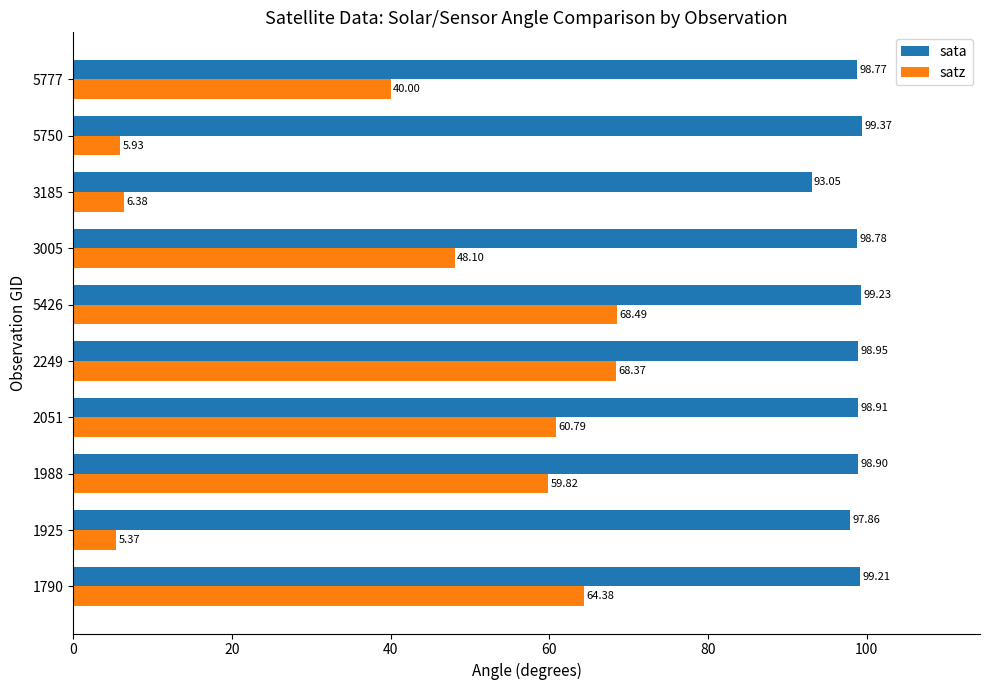

What is the spread (max minus min) of values at 1790?

34.8